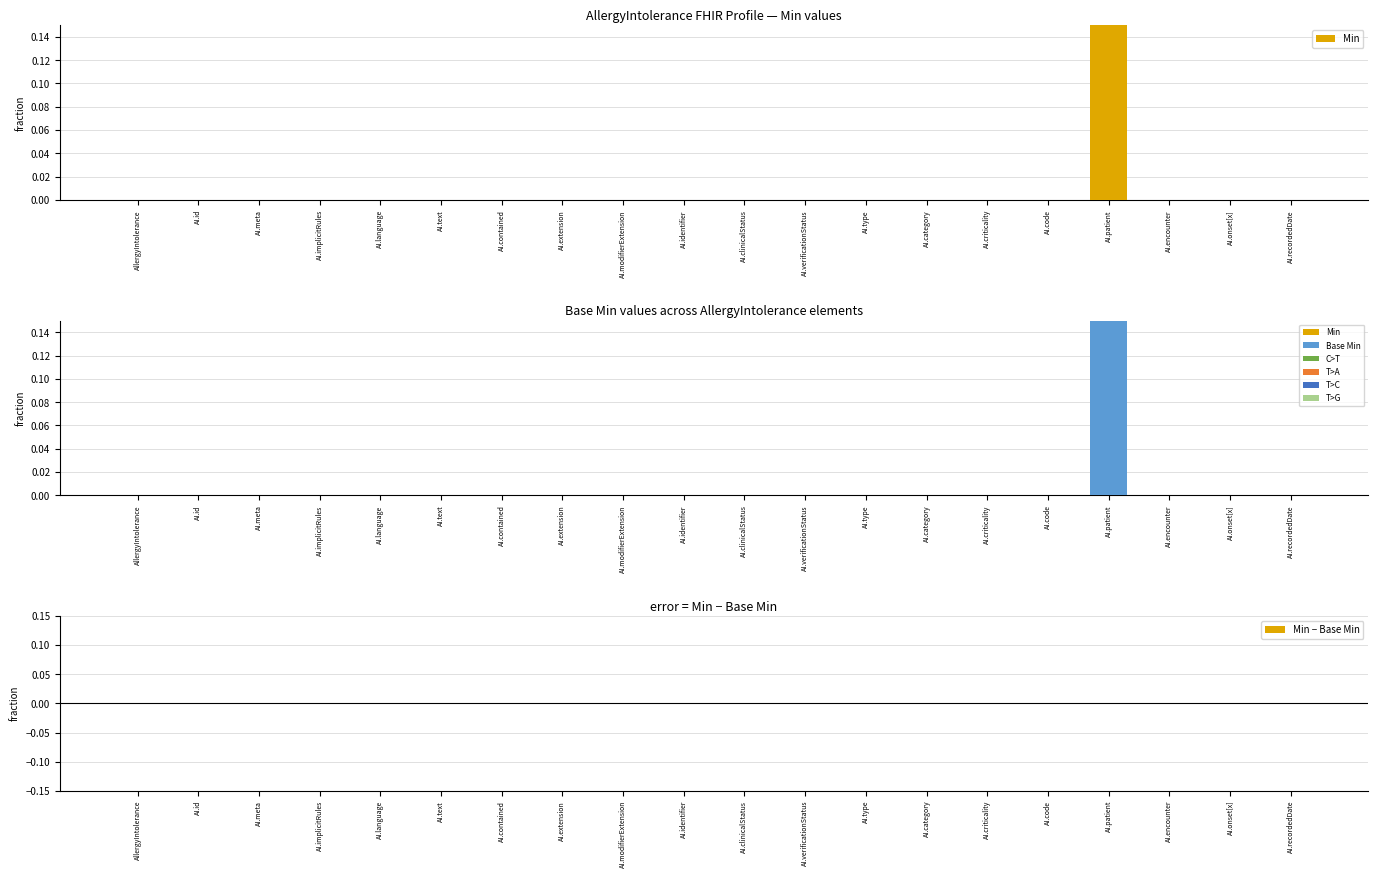

Where is Min nearest to the value 0?

AllergyIntolerance